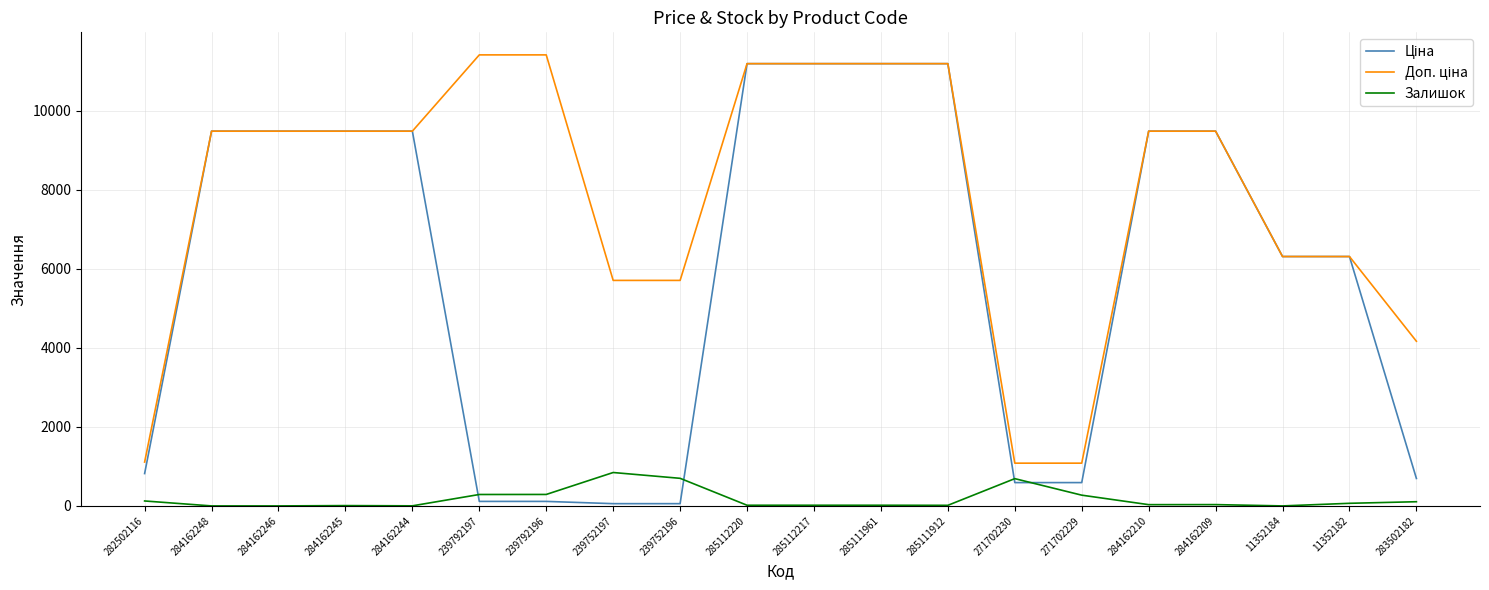

What is the spread (max minus min) of values at 284162248?

9480.1